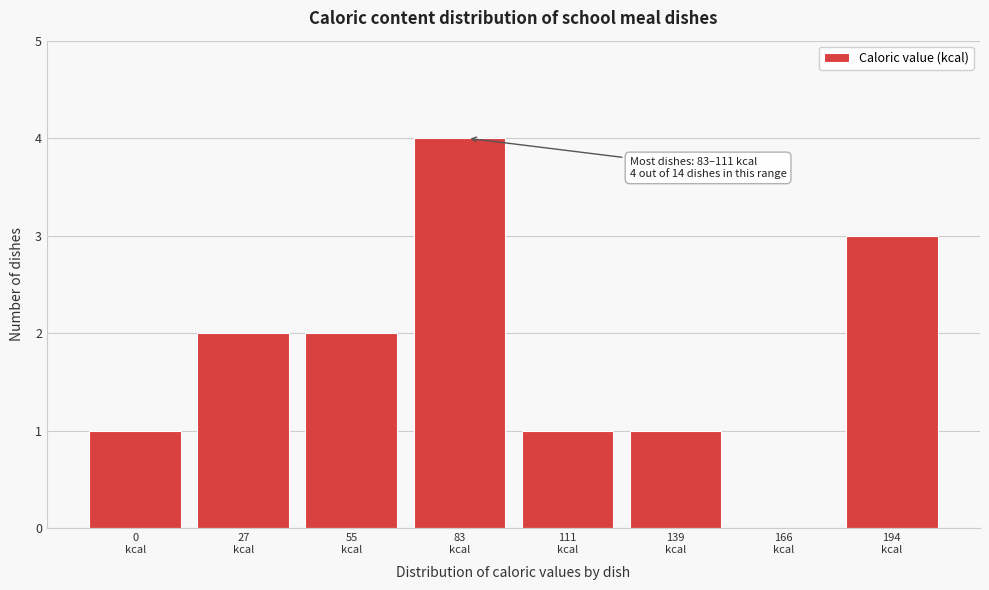

What is the greatest value displayed?

4